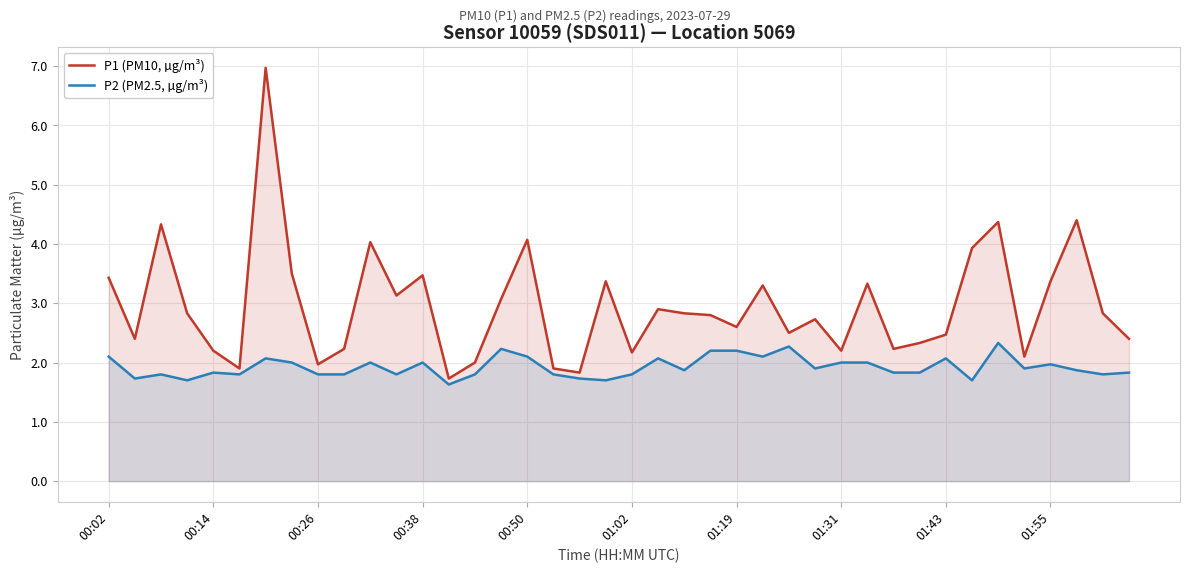

At which category does the chart reach its minimum across all series?

13